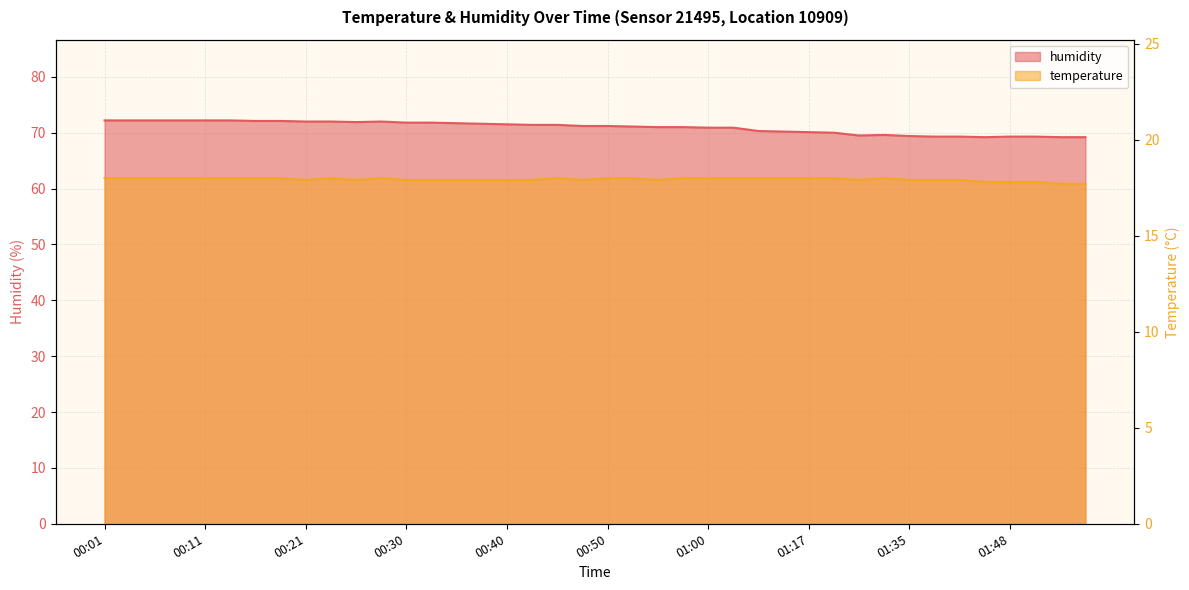

Count the number of data series in this chart.

2